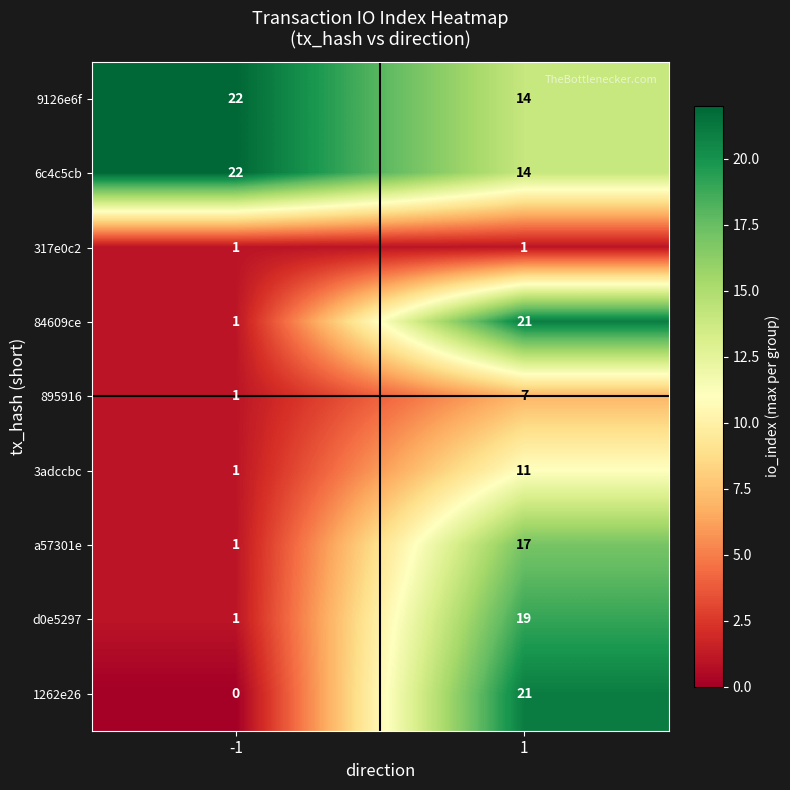

What is the sum of the 1262e26 values at -1 and 1?

21